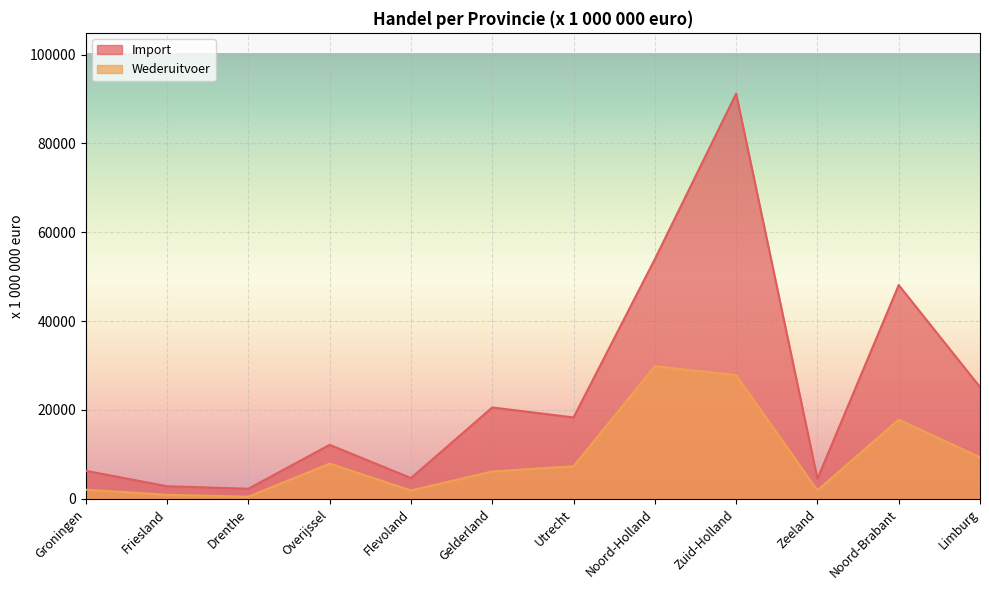

Where is Import nearest to the value 46745?

Noord-Brabant